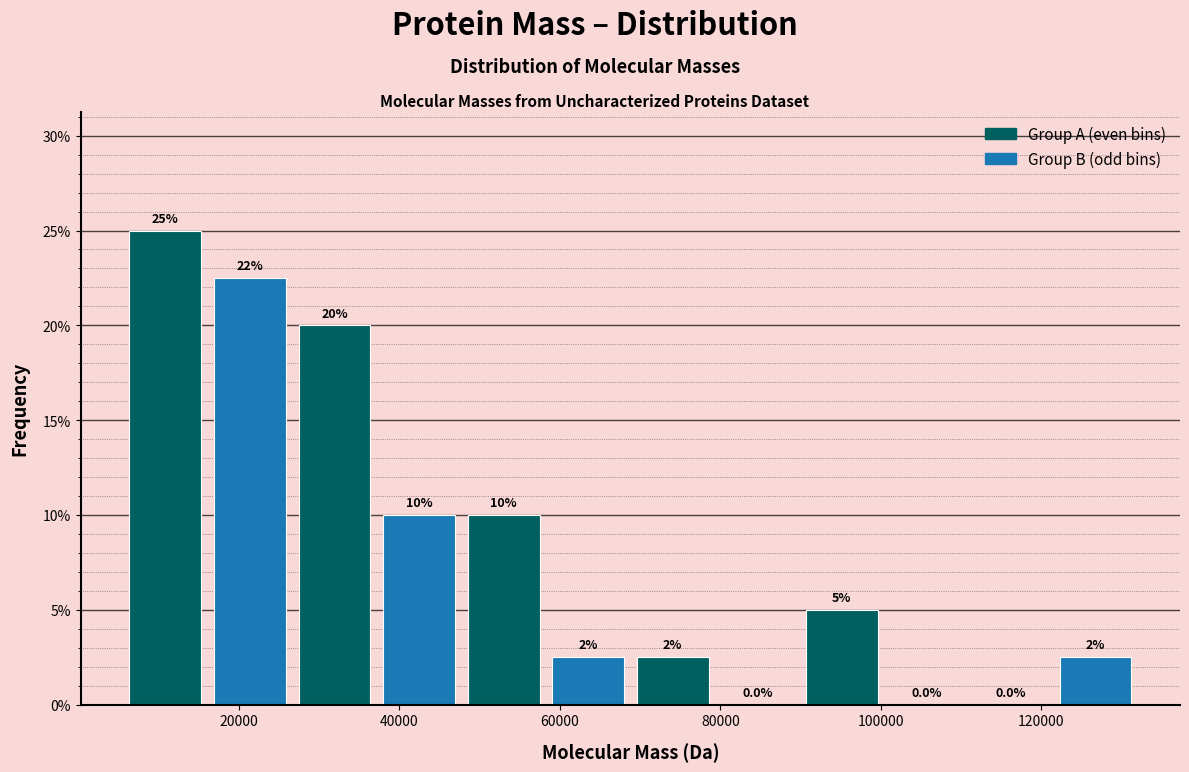

Which range on the x-axis has the tallest bar?

6000 to 16000